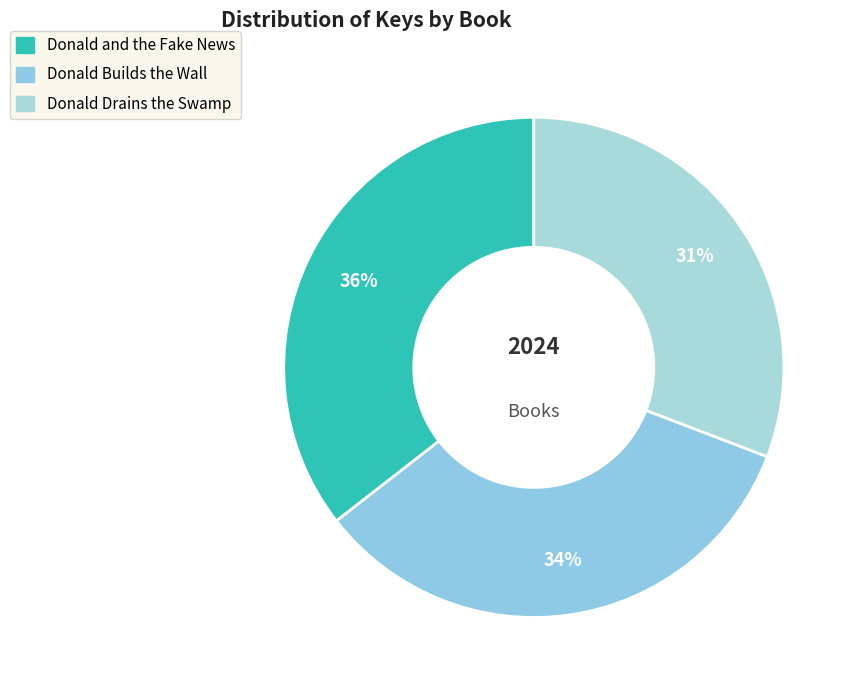

To the nearest percent, what is the average slice percentage?

33%